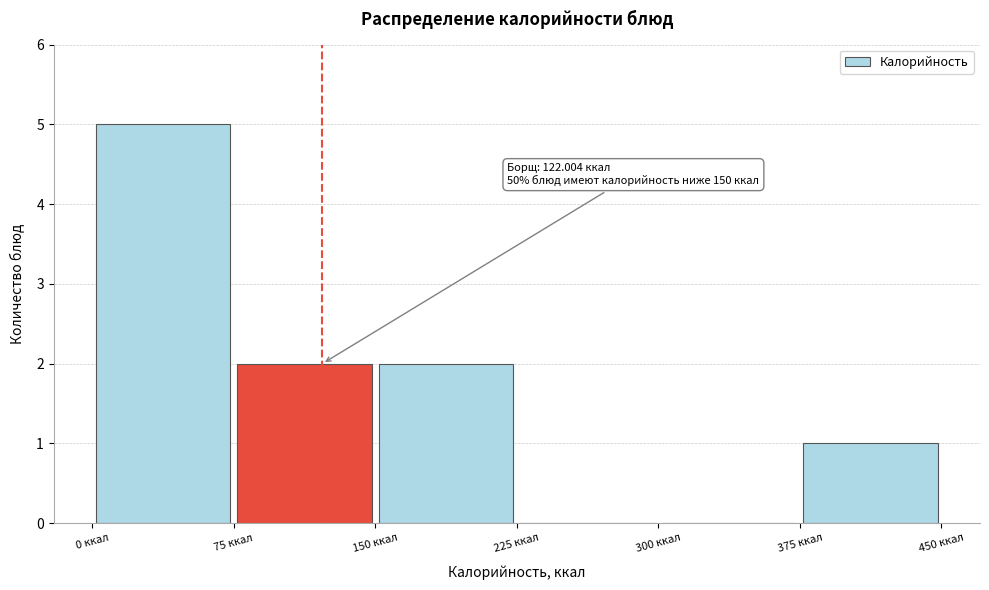

Which range on the x-axis has the tallest bar?

0 to 75